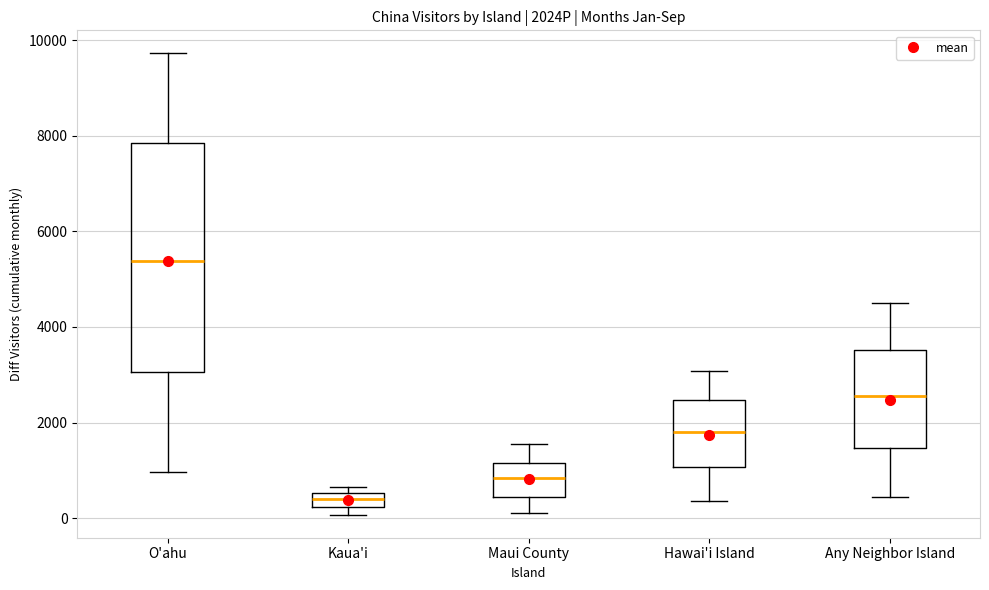

Reading left to right, read every box against the y-axis: the position of its median line, the range the box covers, and the ends of its whiskers. The values are not printed on the chart, so give them approximately, as read against the axis.

O'ahu: median 5400, box 3000 to 7800, whiskers 1000 to 9800
Kaua'i: median 400, box 200 to 600, whiskers 0 to 600 (just above the box's upper edge)
Maui County: median 800, box 400 to 1200, whiskers 200 to 1600
Hawai'i Island: median 1800, box 1000 to 2400, whiskers 400 to 3000
Any Neighbor Island: median 2600, box 1400 to 3600, whiskers 400 to 4400